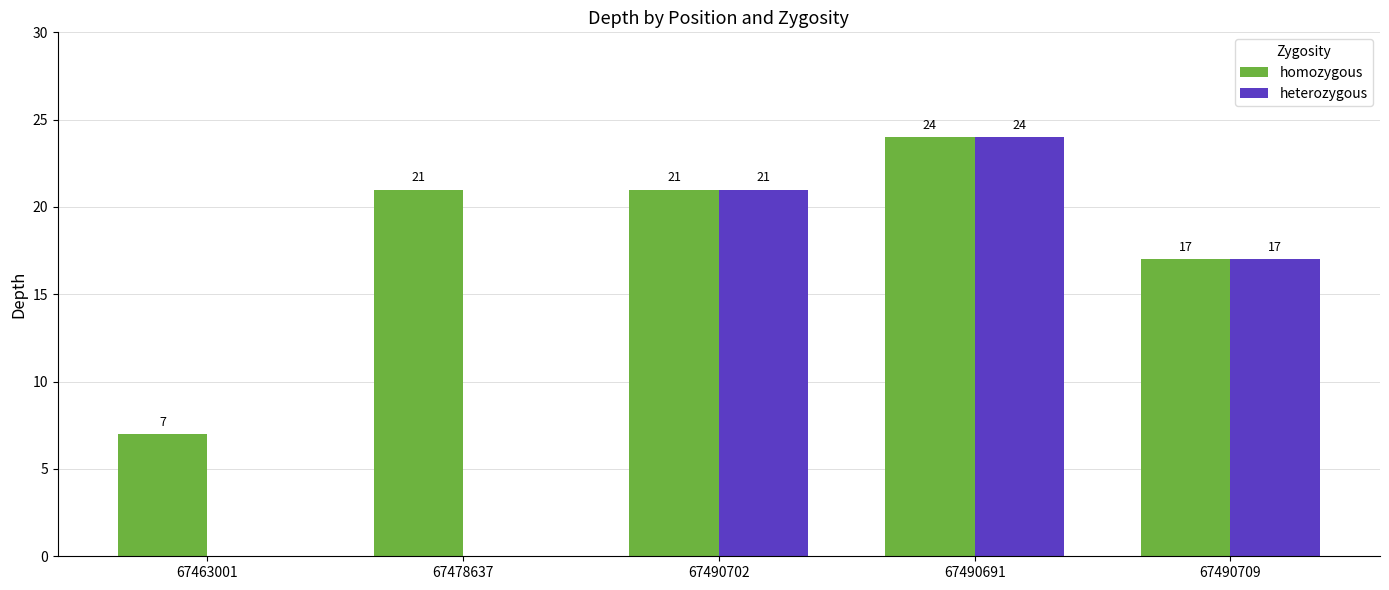

Is the value of heterozygous at 67478637 greater than the value of homozygous at 67490702?

No